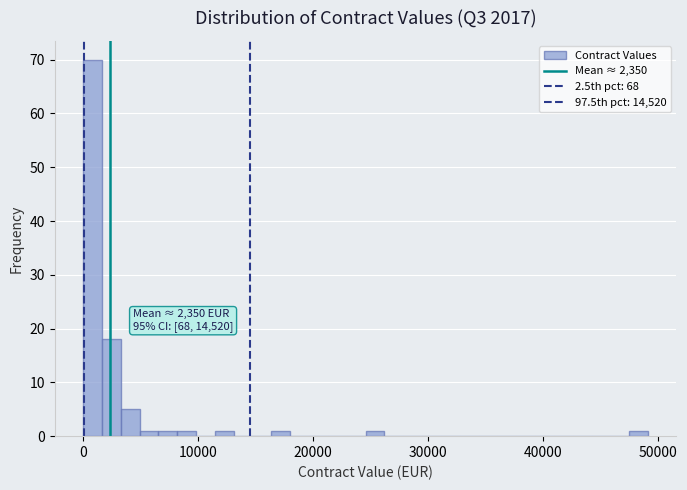

Read against the x-axis, roughly where is the centre of the tallest bar?

1000